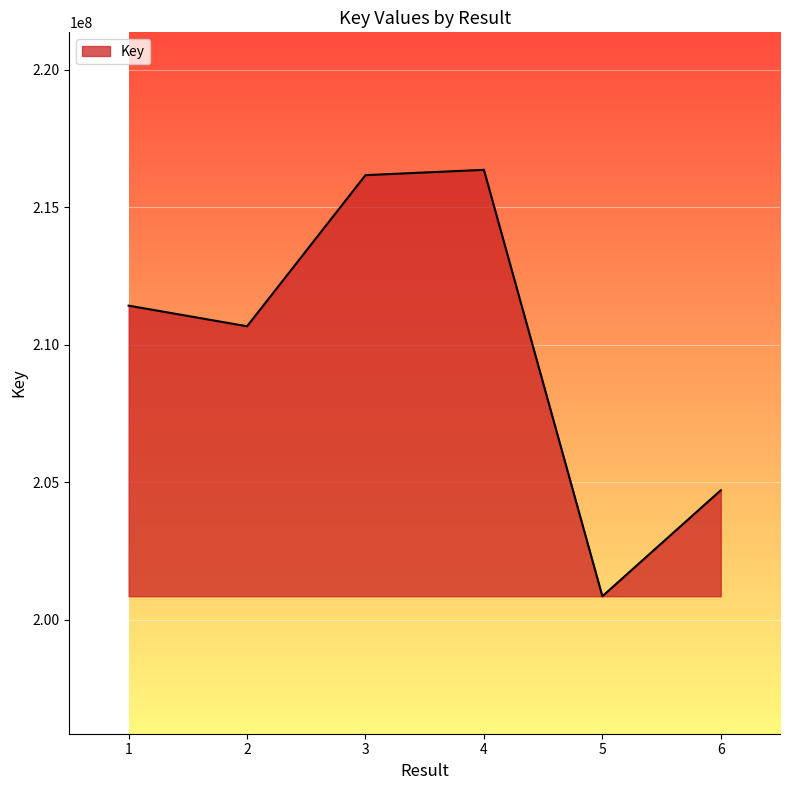

What value does the data have at 3, to the nearest 50?

216160800